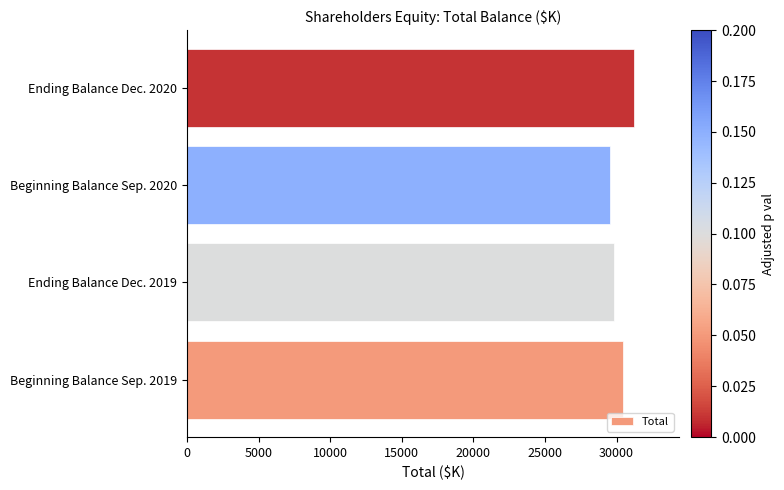

Reading top to bottom, what are all the values shown in this chart?

31252	29534	29798	30428